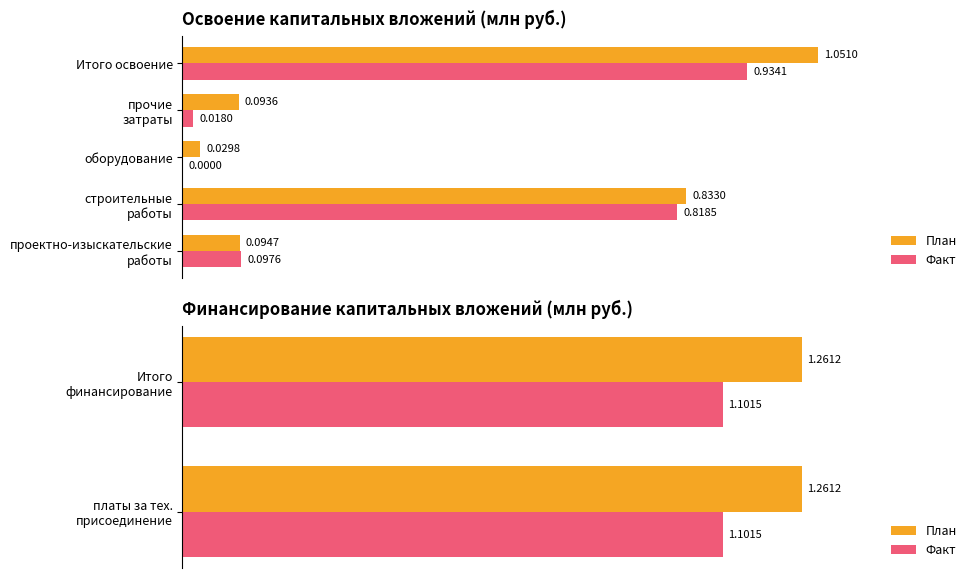

What is the difference between the Average utilization values at прочие затраты and строительные работы?

0.7